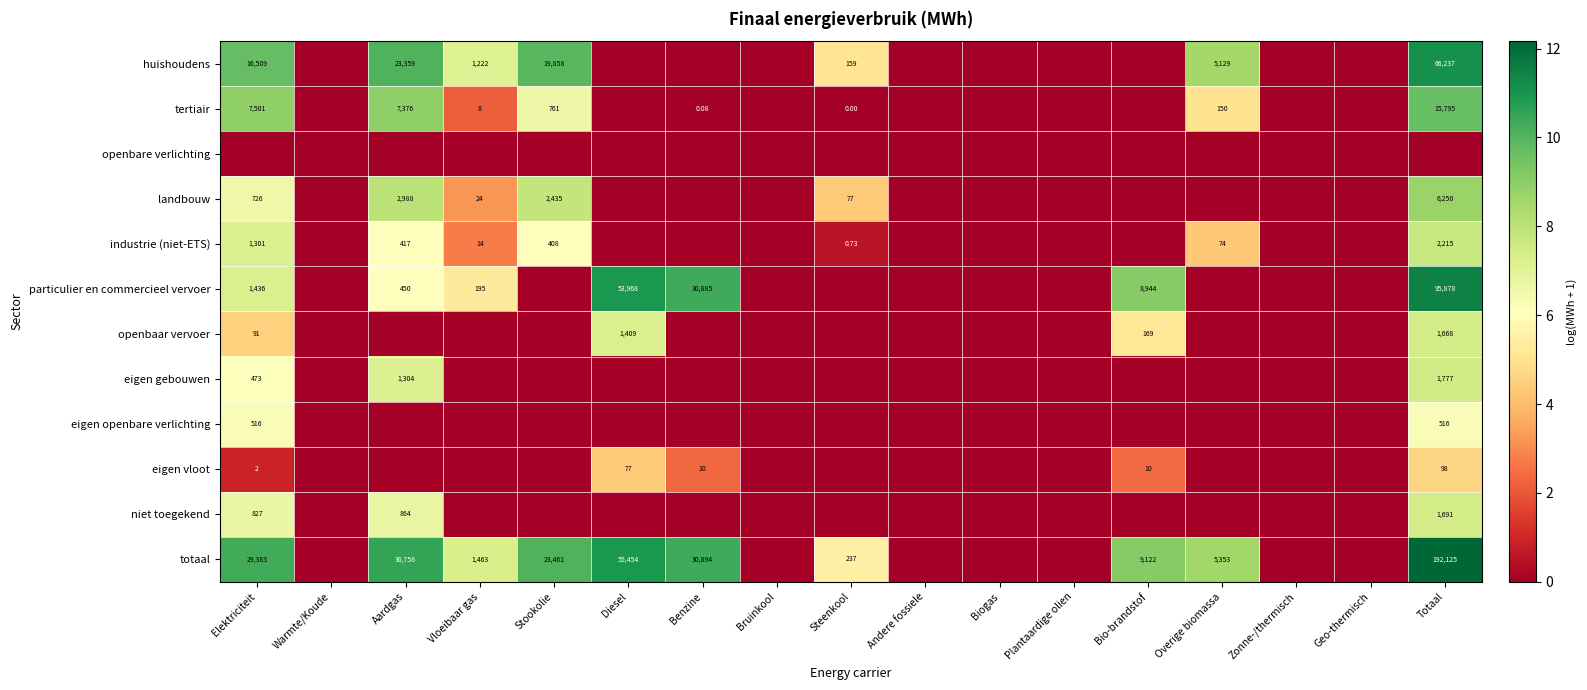

How many series are shown in this chart?

12